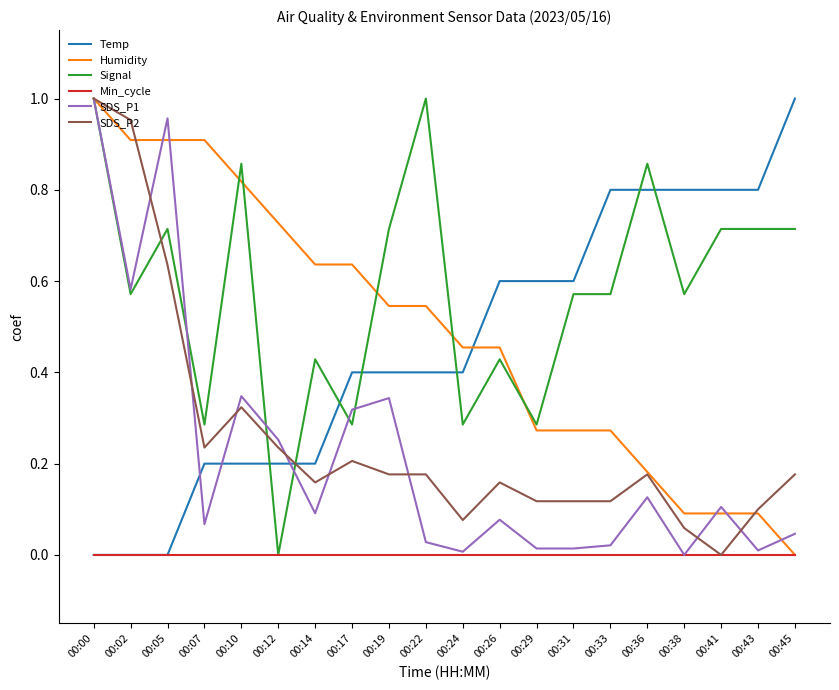

Which series ends up on top after the final intersection of Humidity and Temp?

Temp